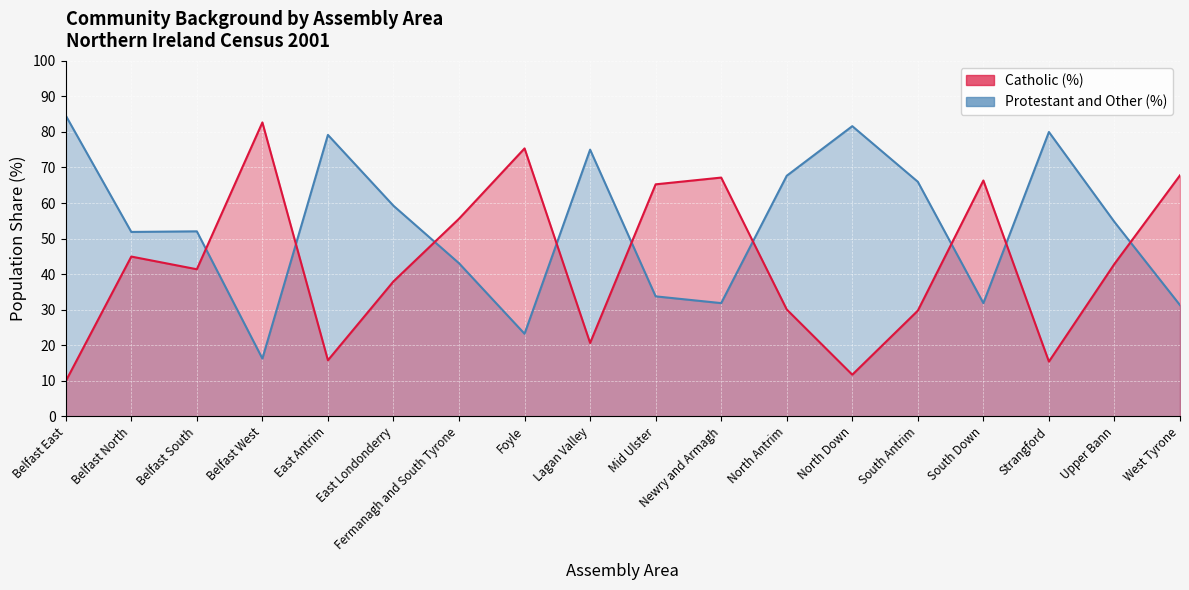

Which series has the largest total across all categories?

Protestant and Other (%)